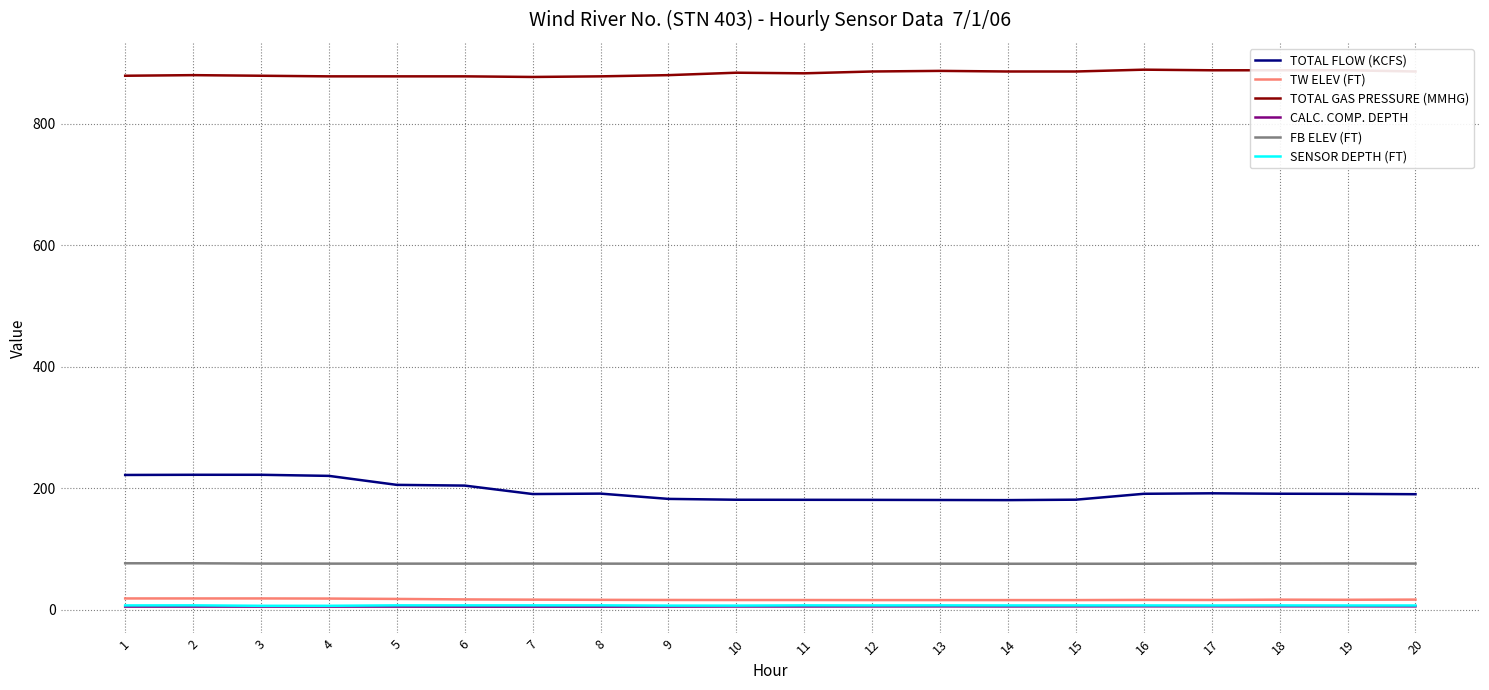

Which series has the largest total across all categories?

TOTAL GAS PRESSURE (MMHG)